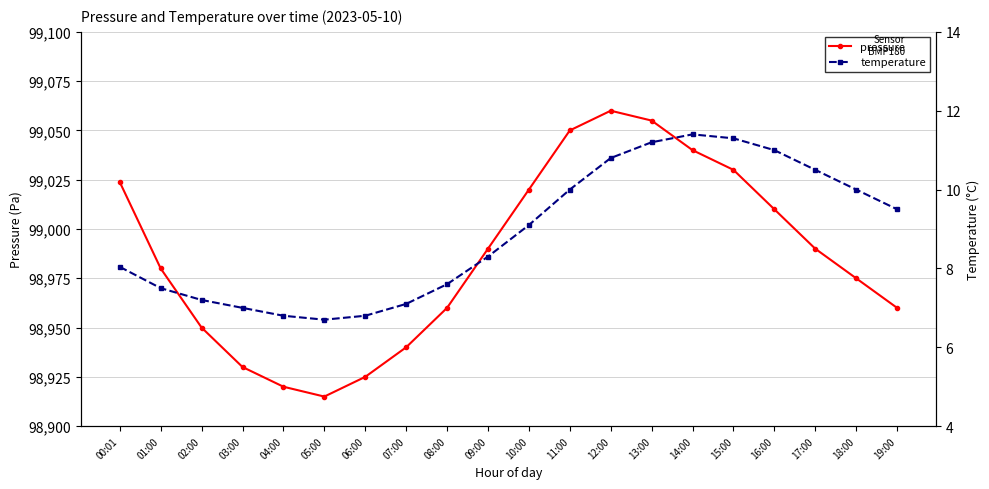

Which category has the lowest value in the temperature series?

05:00